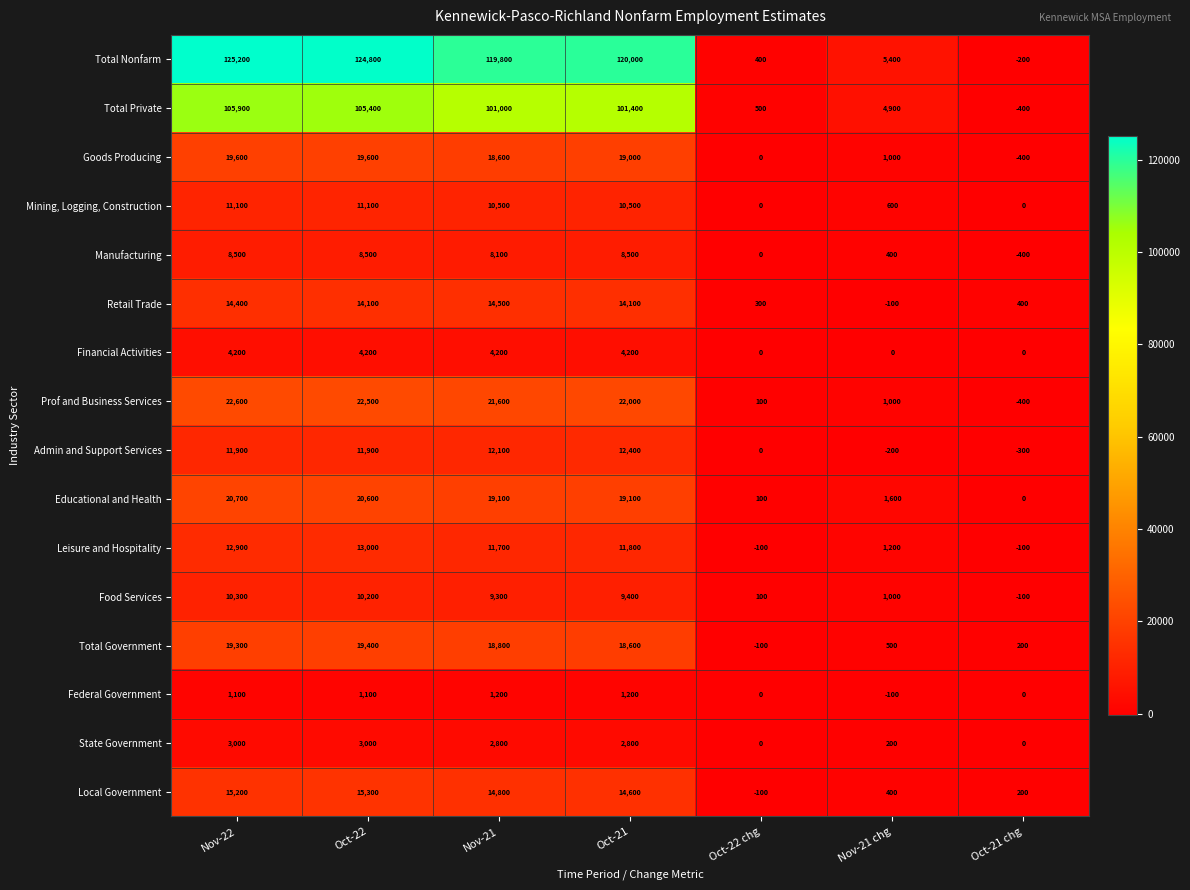

What is the difference between the highest and lowest values at Oct-22 chg?

600